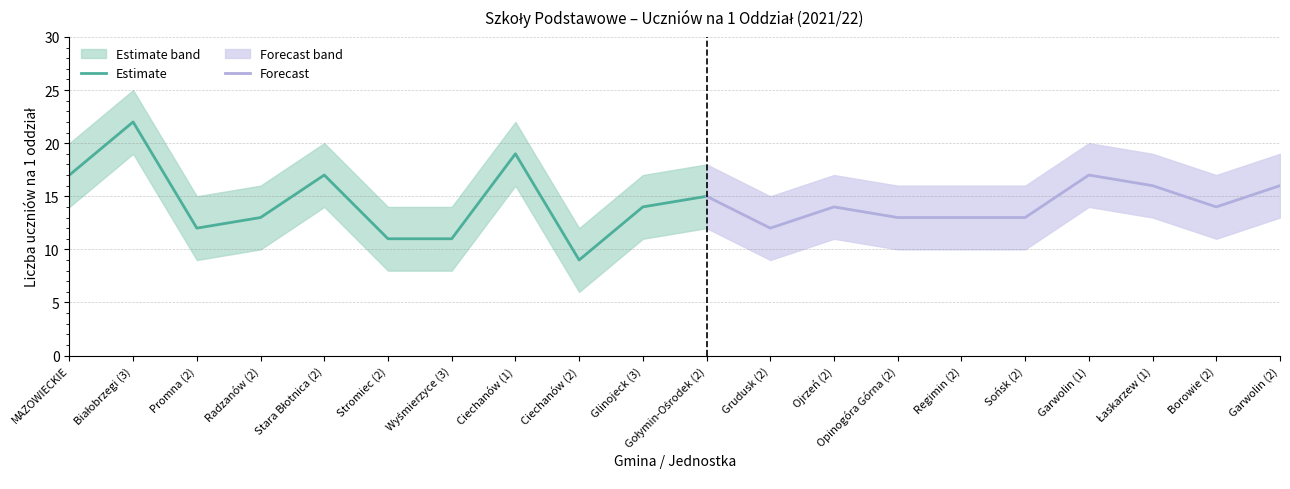

What is the change in value from Promna (2) to Stromiec (2)?

-1